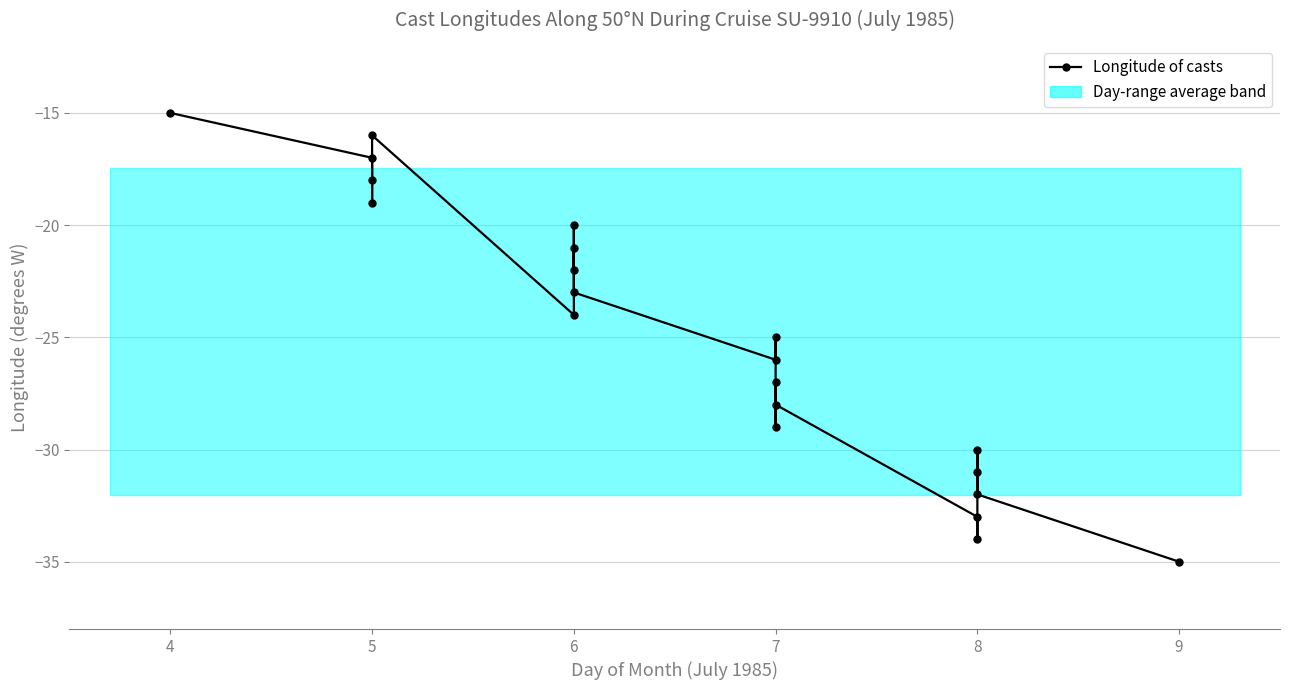

True or false: there are more than 0 points higher than both neighbors.

True